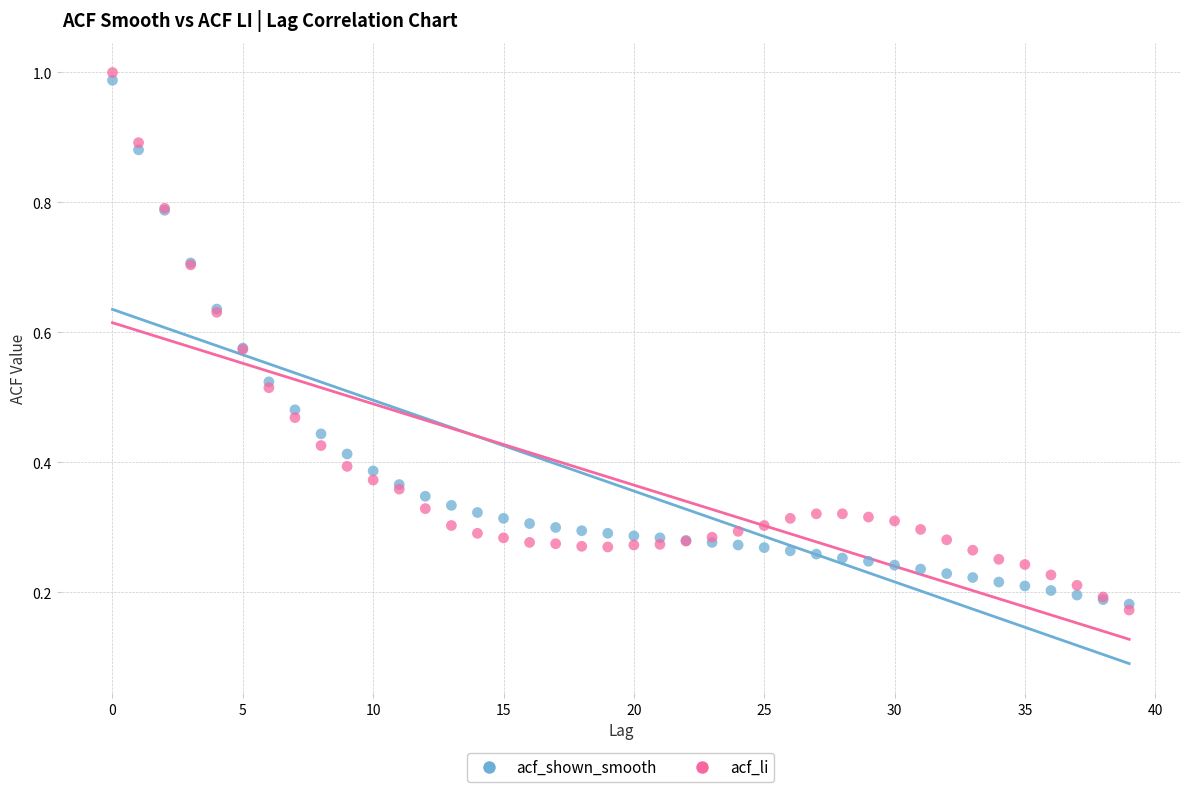

Which series has the widest spread of Y values?

acf_li